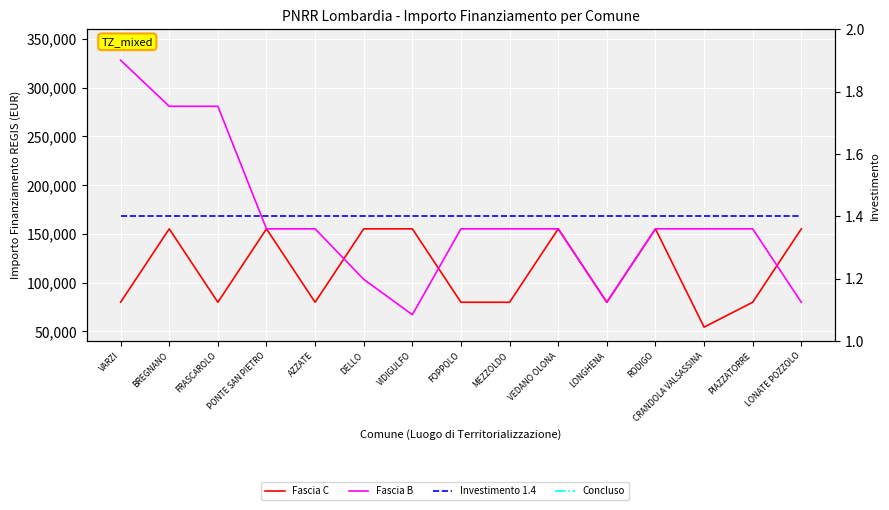

What is the label of the 13th point from the right?

FRASCAROLO